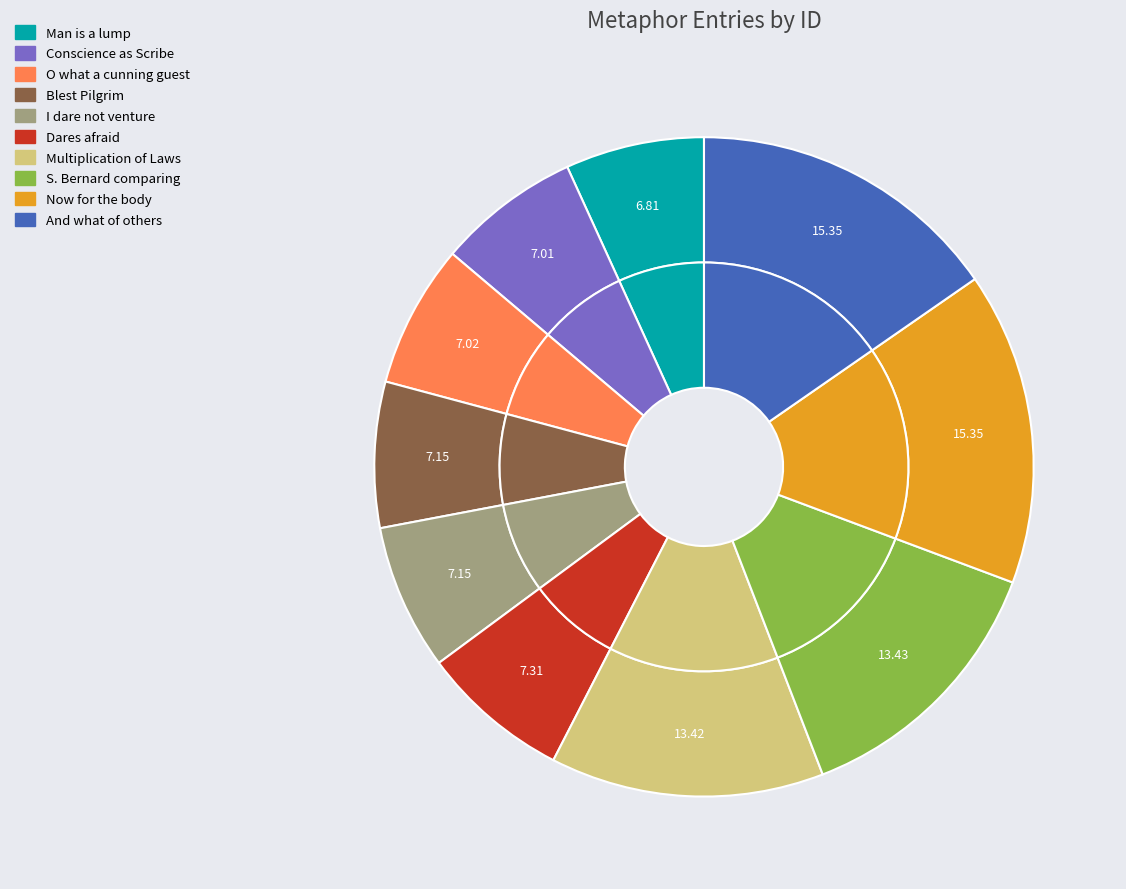

Count the number of slices in the pie.

10